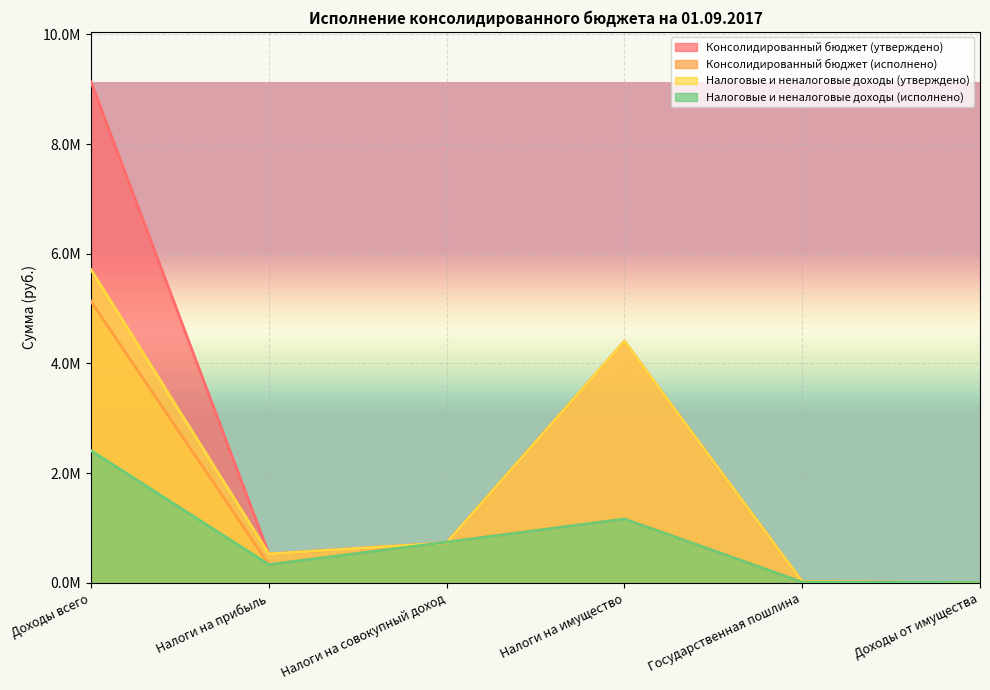

What is the spread (max minus min) of values at Доходы от имущества?

4750.0